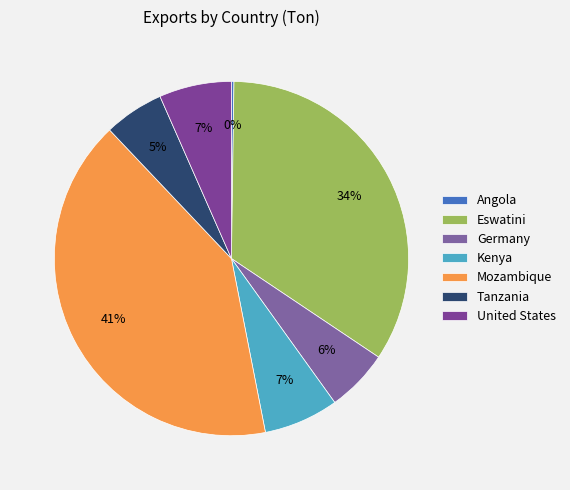

Does Angola account for over 50% of the chart?

No